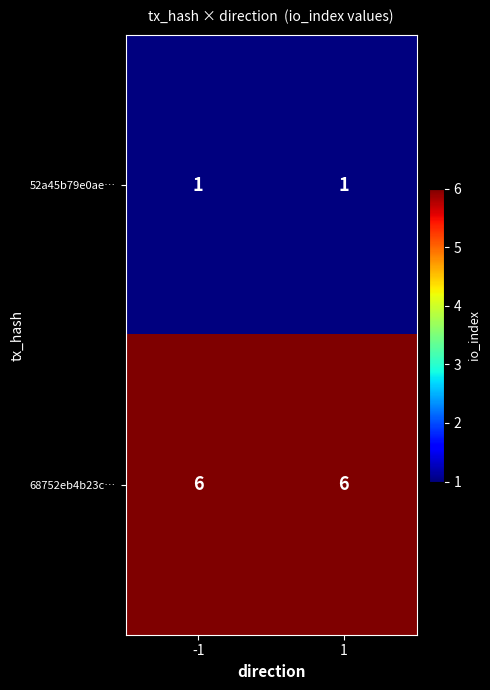

What is the minimum value for 68752eb4b23c…?

6